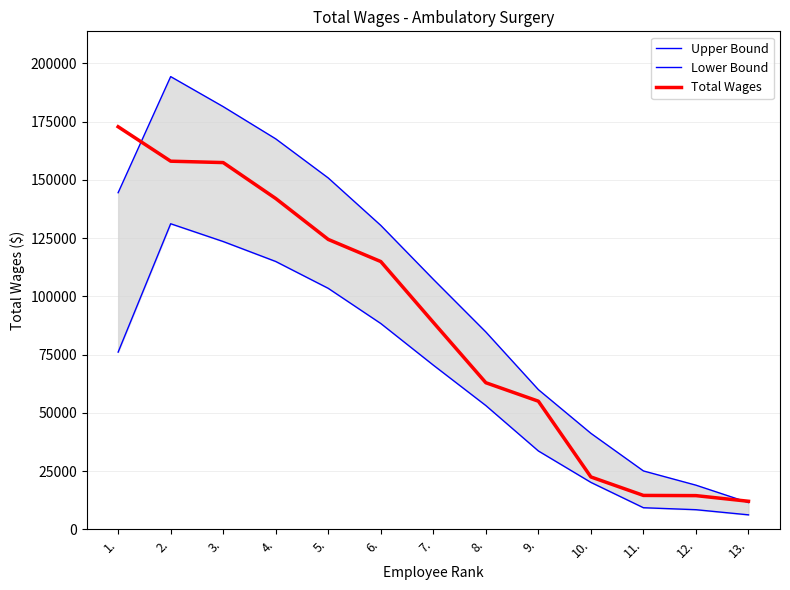

What are all the series names shown in the legend?

Upper Bound, Lower Bound, Total Wages